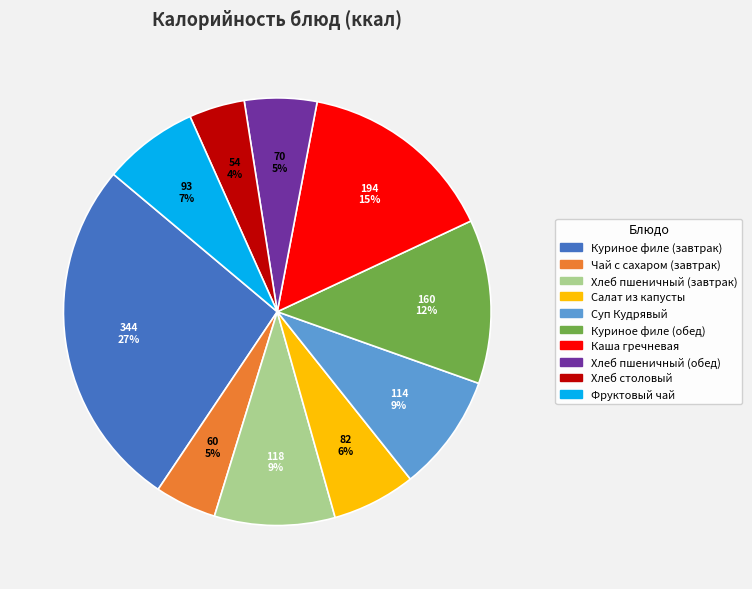

How many slices are in this pie chart?

10